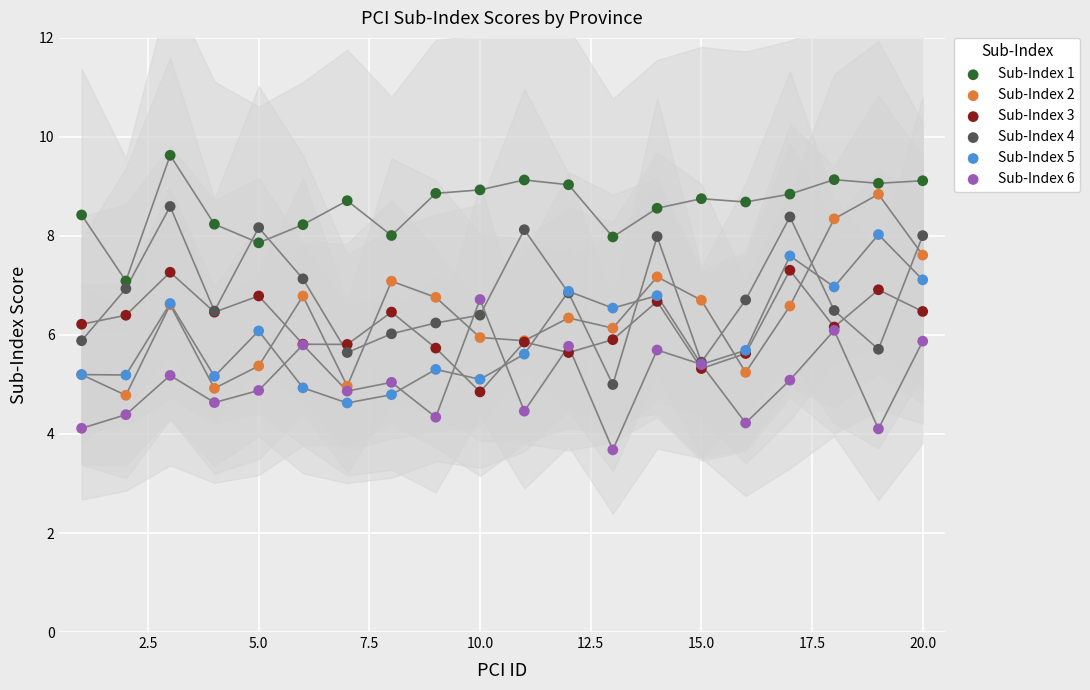

What is the X range (max minus min) for the scatter plot?

19.0